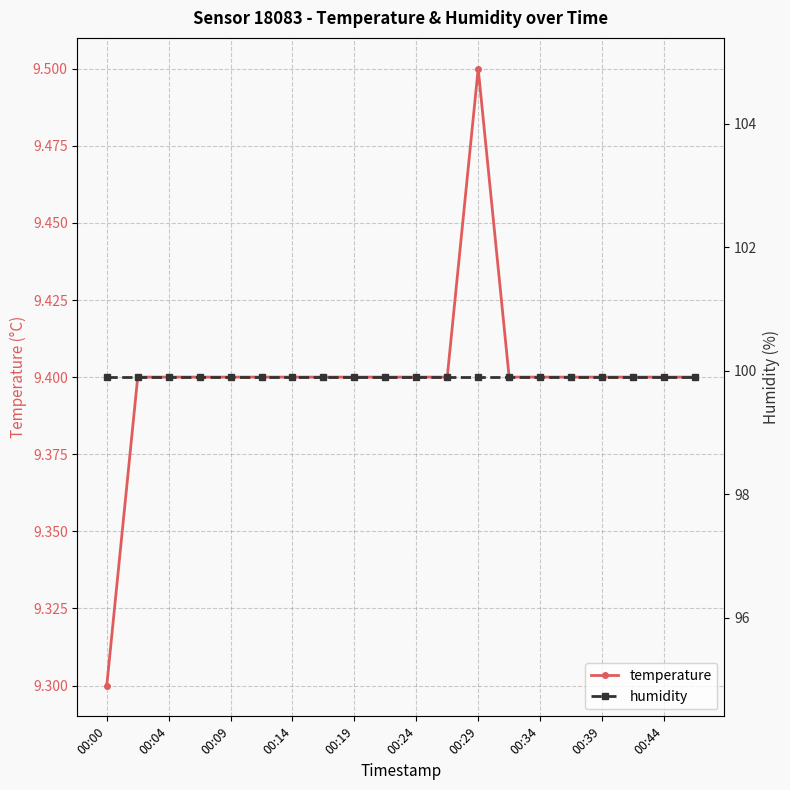

Where is humidity nearest to the value 99?

00:00